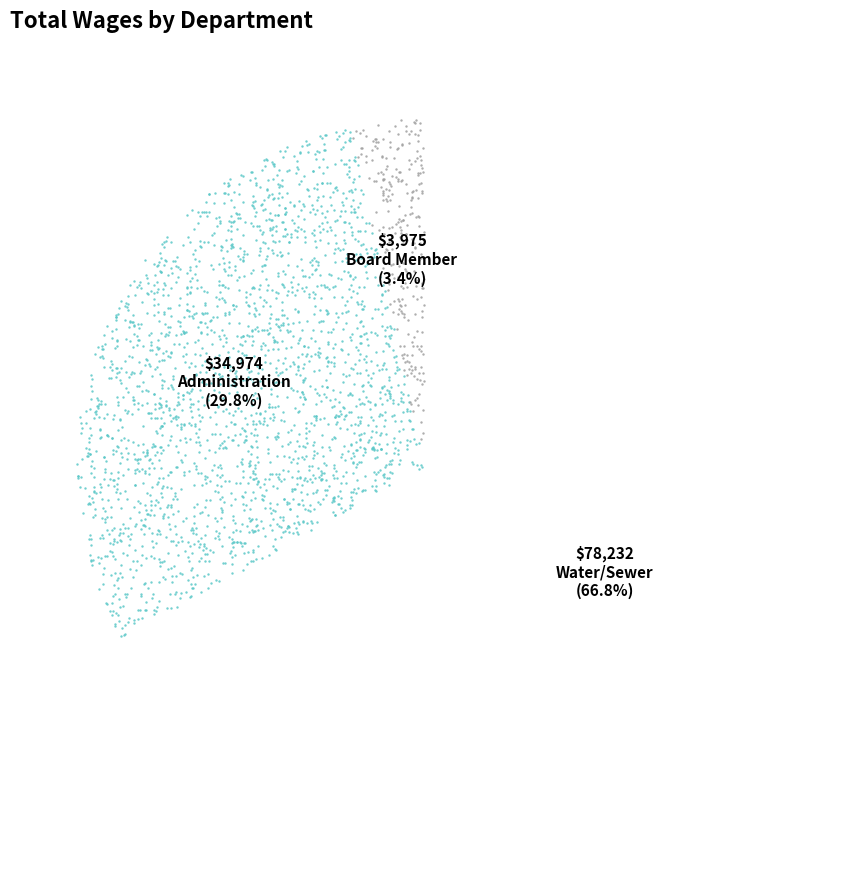

Is it true that Administration is 30% of the pie?

True